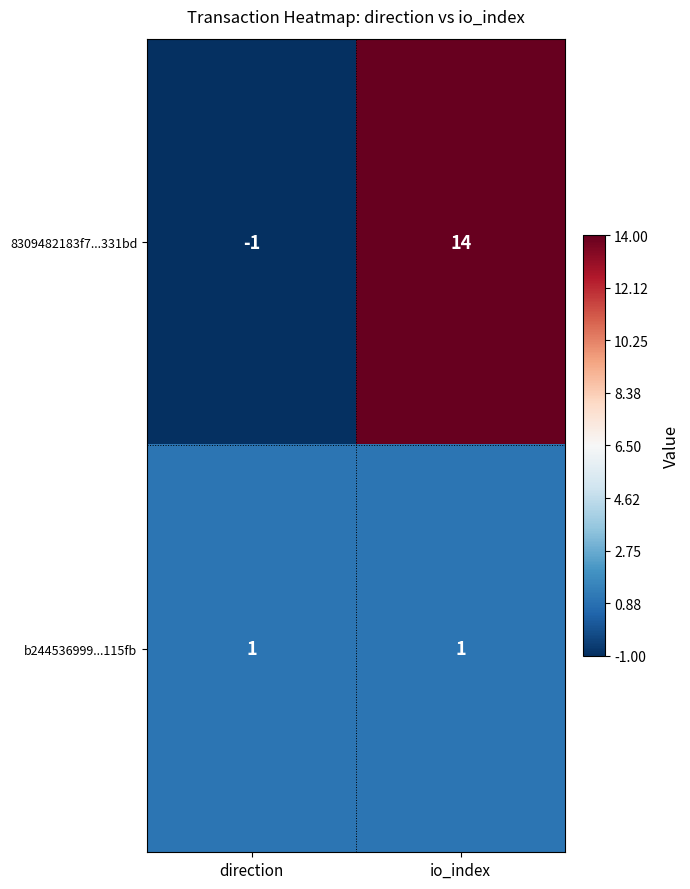

What is the difference between the highest and lowest values at direction?

2